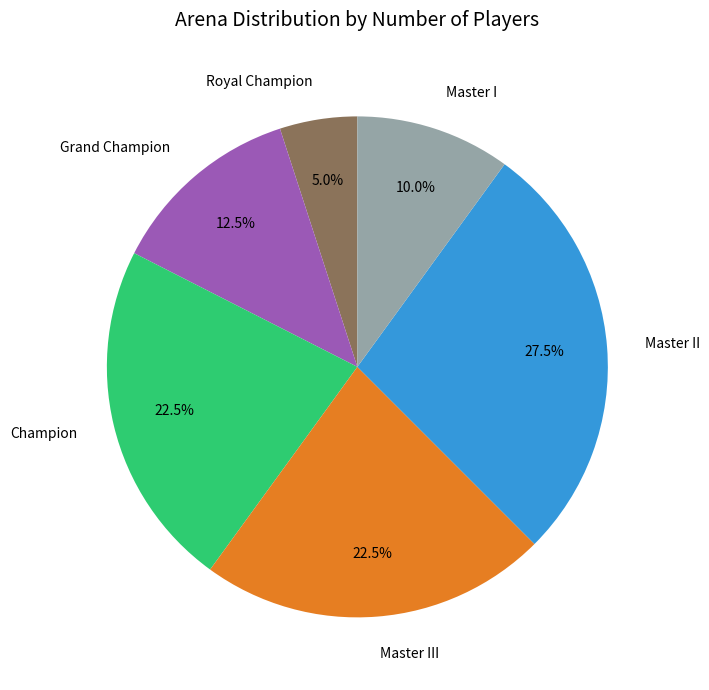

Count the number of slices in the pie.

6